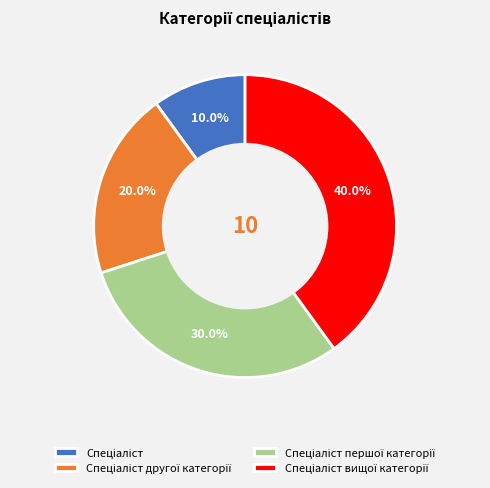

Is there any slice that represents more than half of the pie?

No